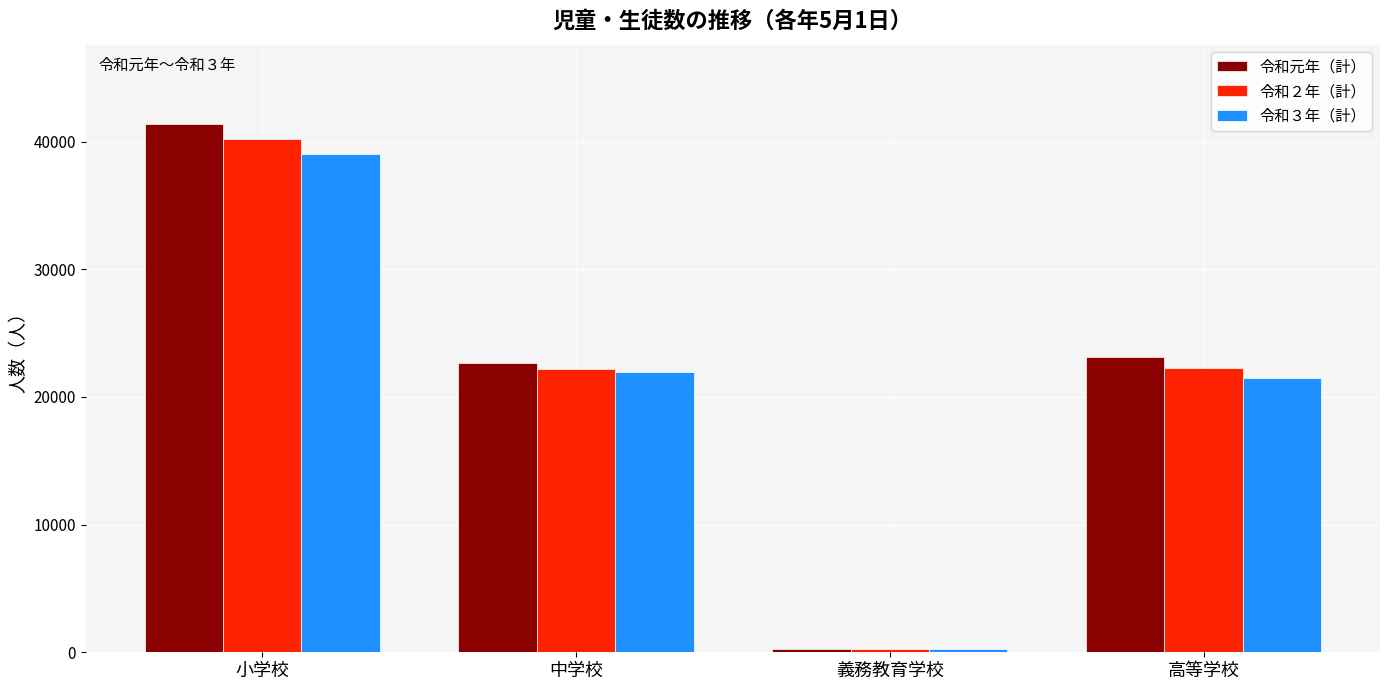

What position from the left is 小学校?

1